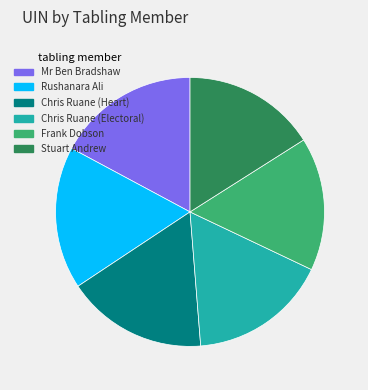

Do Chris Ruane (Heart) and Stuart Andrew together represent more than half of the pie?

No